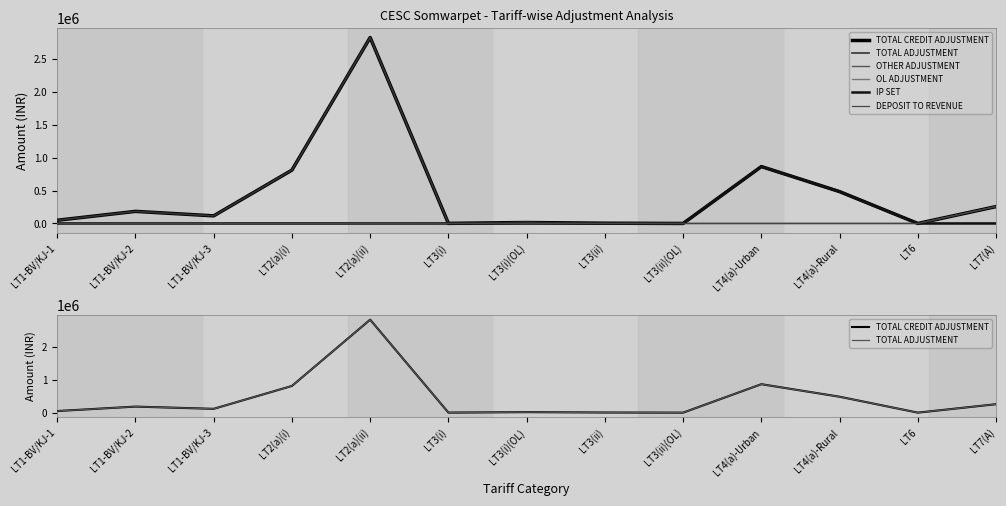

Which series has the widest spread of values?

TOTAL CREDIT ADJUSTMENT